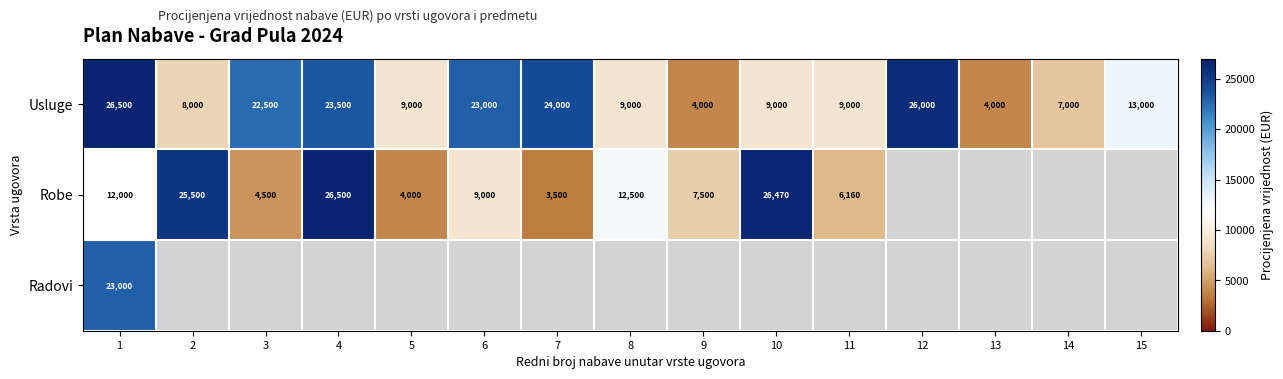

True or false: Robe has a value of 25500 at 2.

True